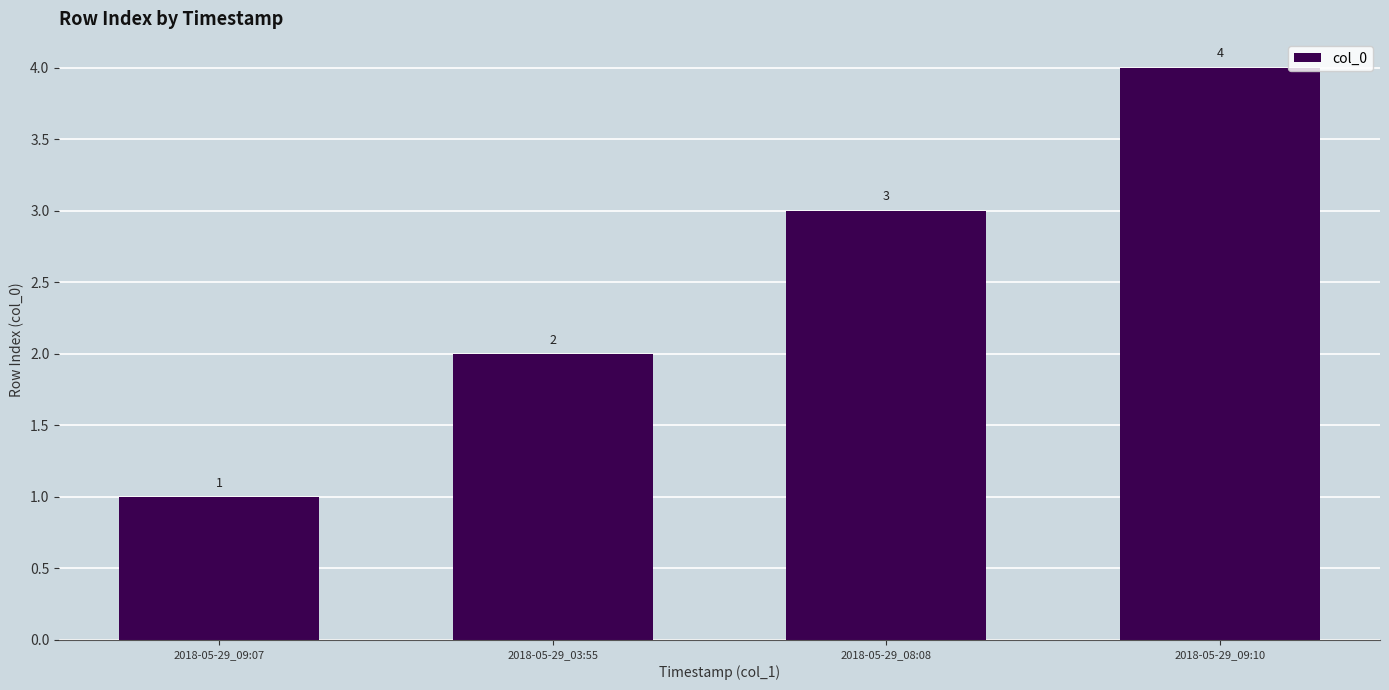

What is the value of the 1st bar from the left?

1